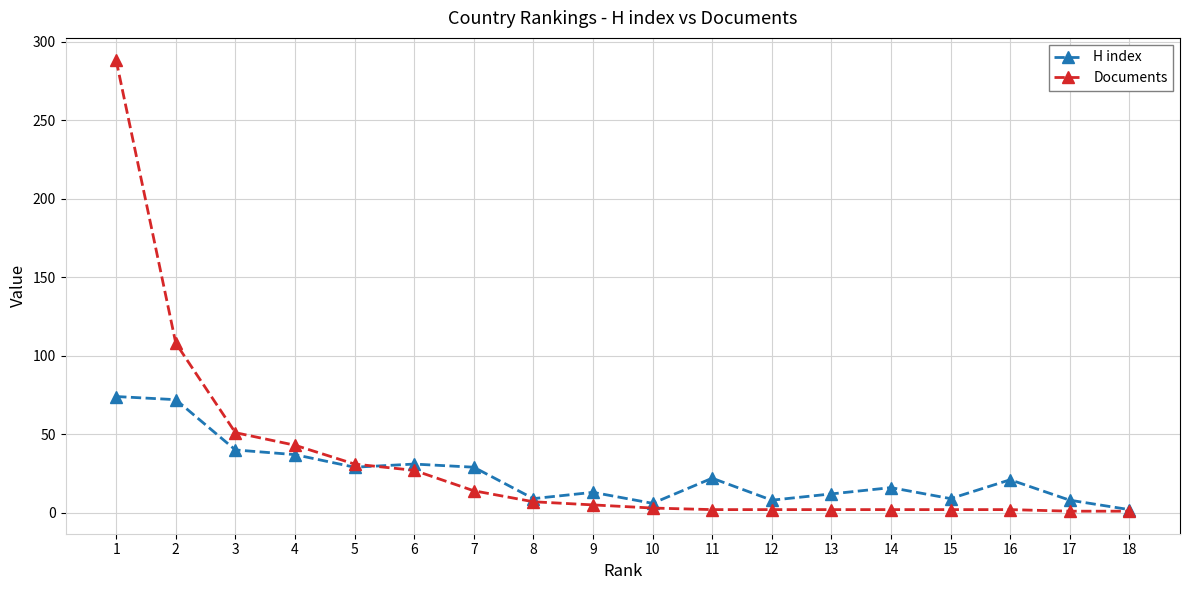

Rank the series by their maximum value, from highest to lowest.

Documents, H index